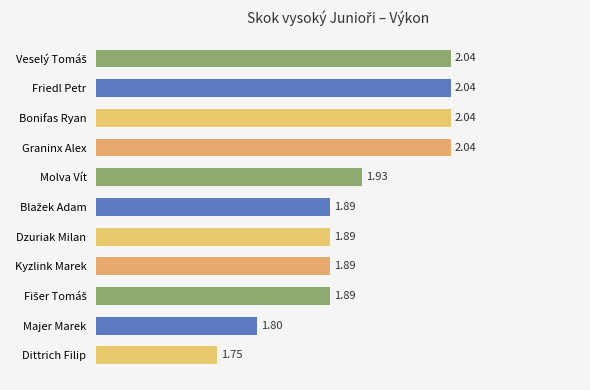

At which label is the value closest to 1?

Dittrich Filip